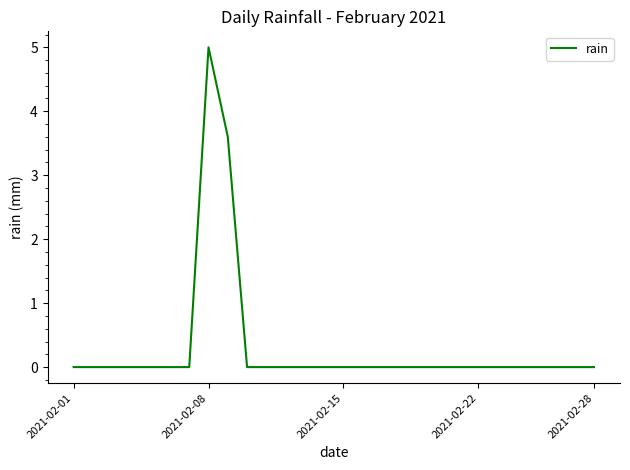

What is the greatest value displayed?

5.0